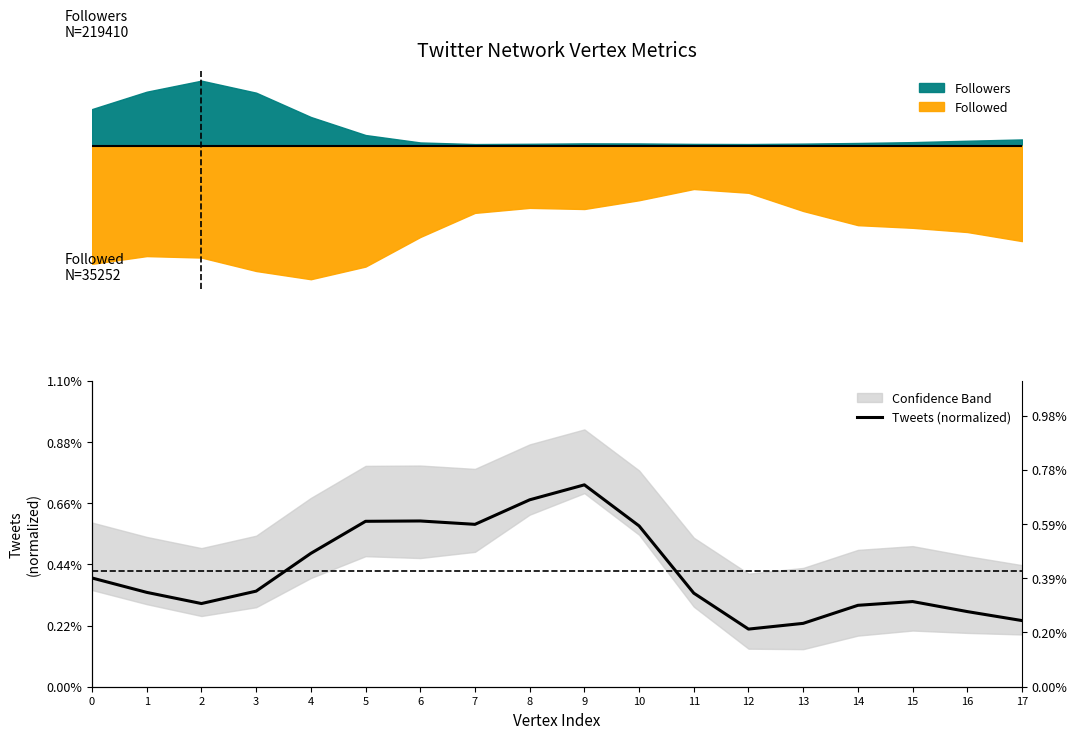

Which category has the highest value across all series?

9